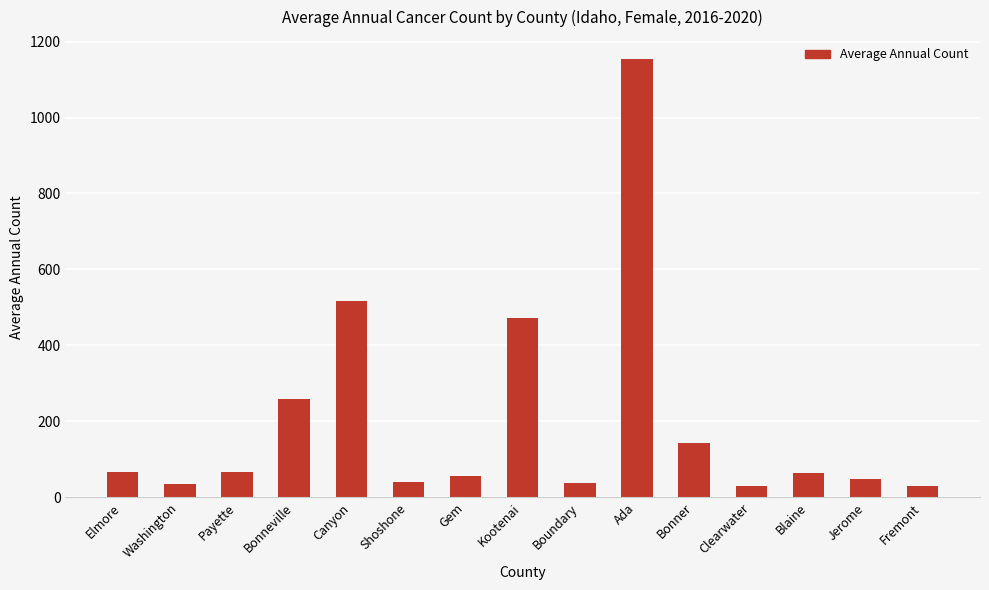

The value at Jerome is 49. True or false?

True